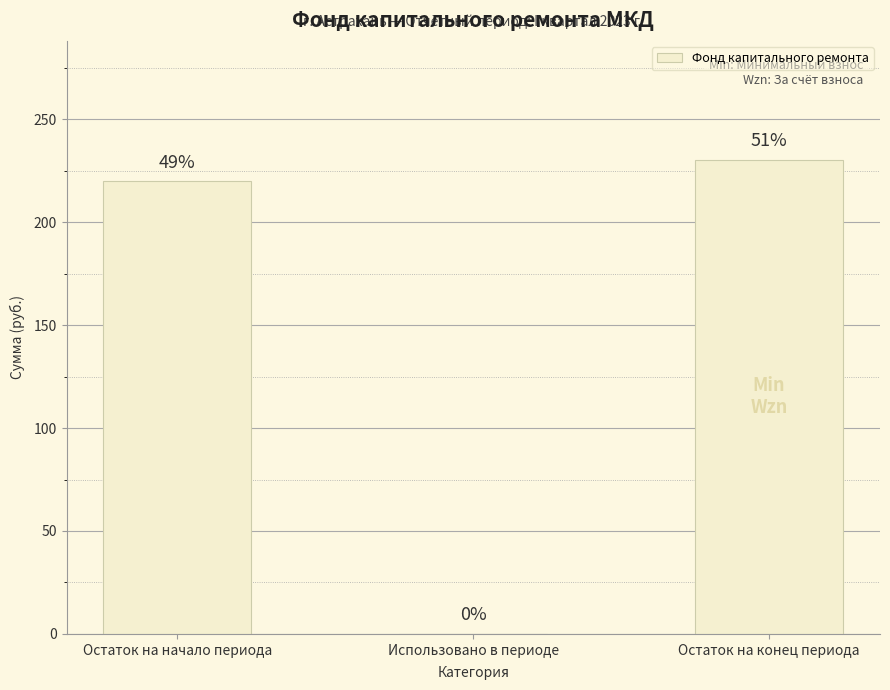

Are the bars horizontal?

No